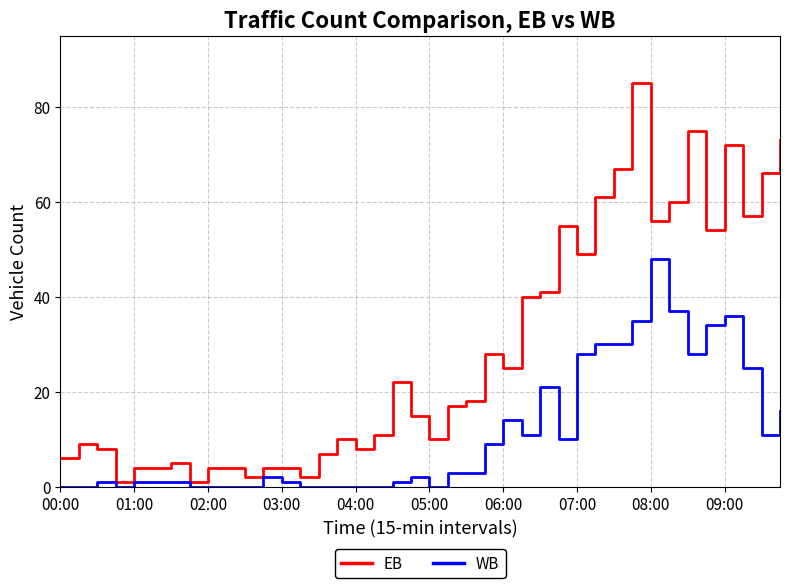

Which series has the largest total across all categories?

EB